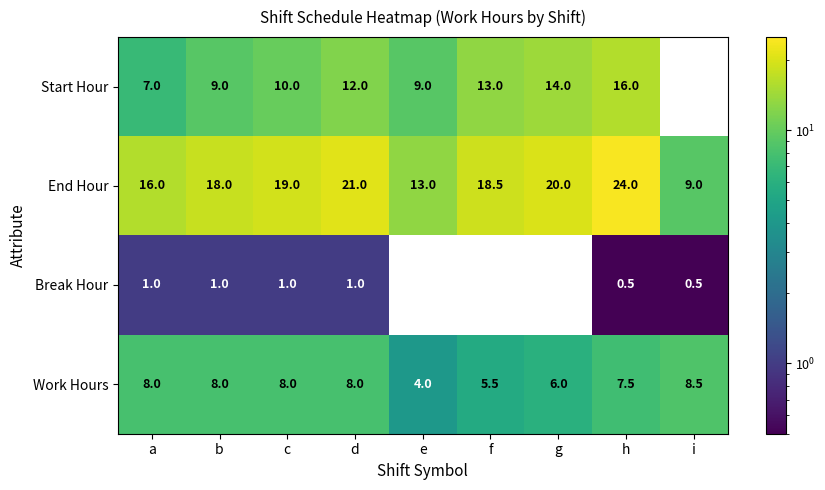

How many values in Start Hour are above zero?

8